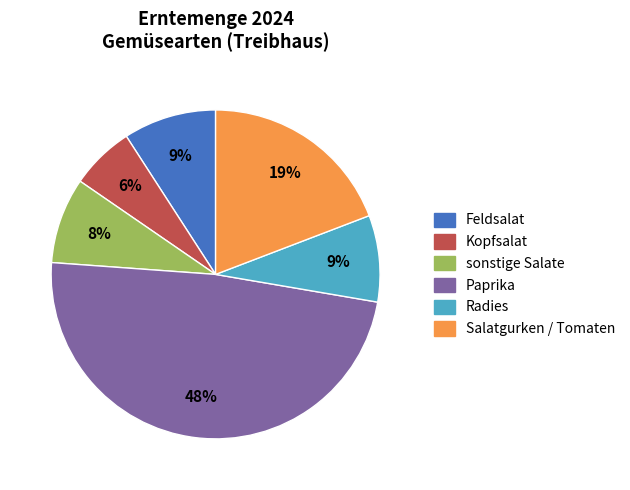

To the nearest percent, what portion does Paprika represent?

48%